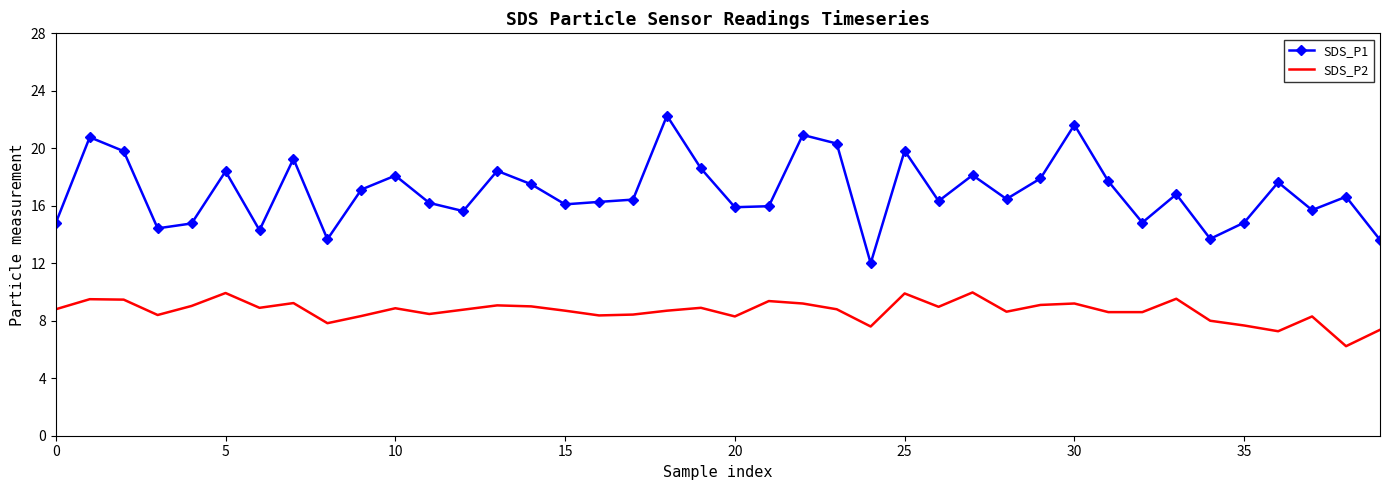

What is the smallest value displayed?

6.2